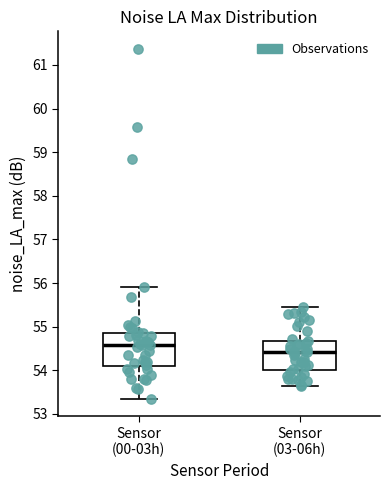

Which box has the highest median line?

Sensor (00-03h)